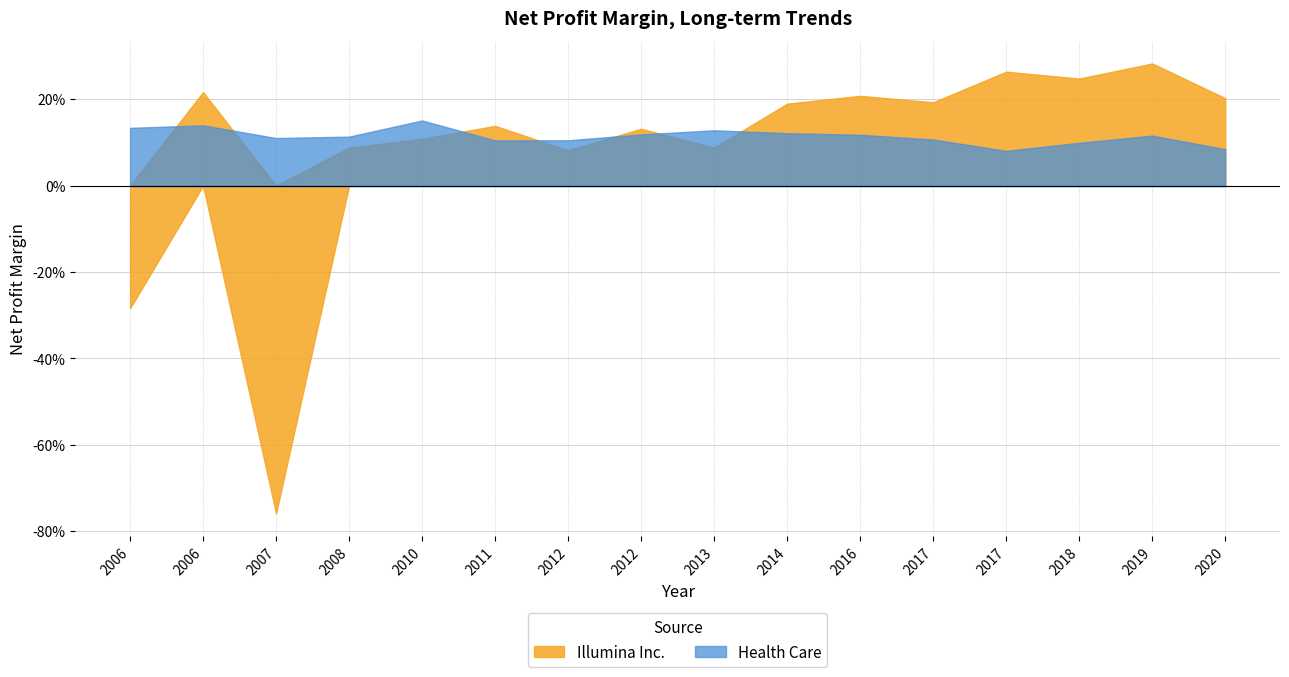

What is the maximum value shown in the chart?

0.3